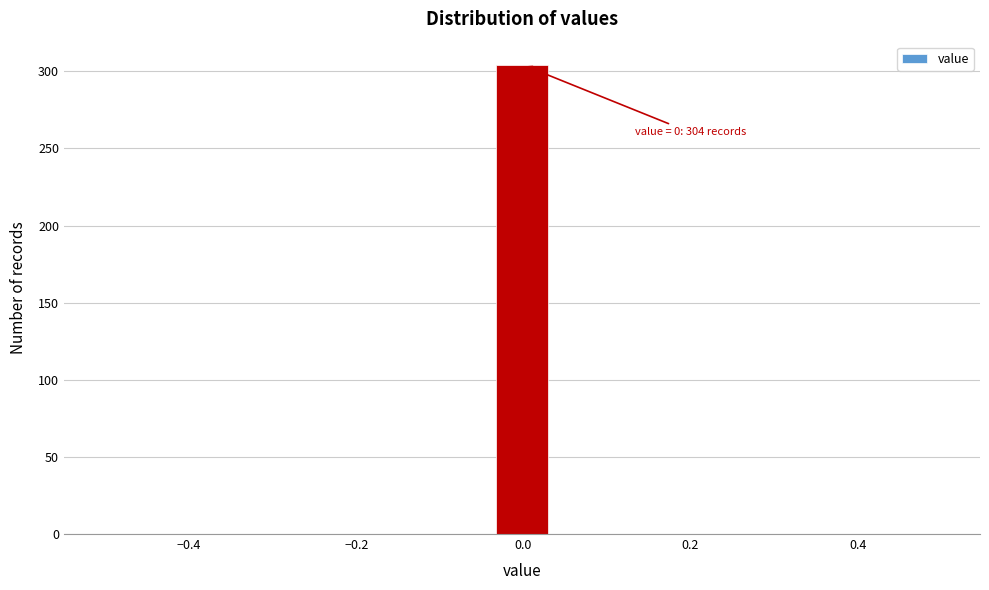

Read against the x-axis, roughly where is the centre of the tallest bar?

0.00